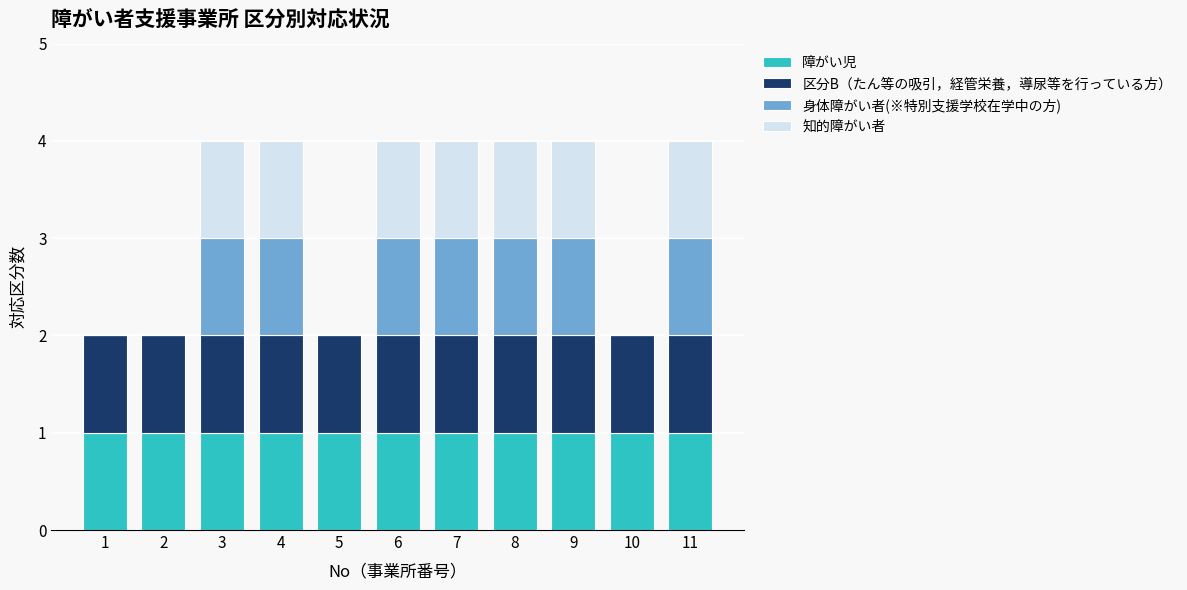

What is the total value across all series at 8?

4